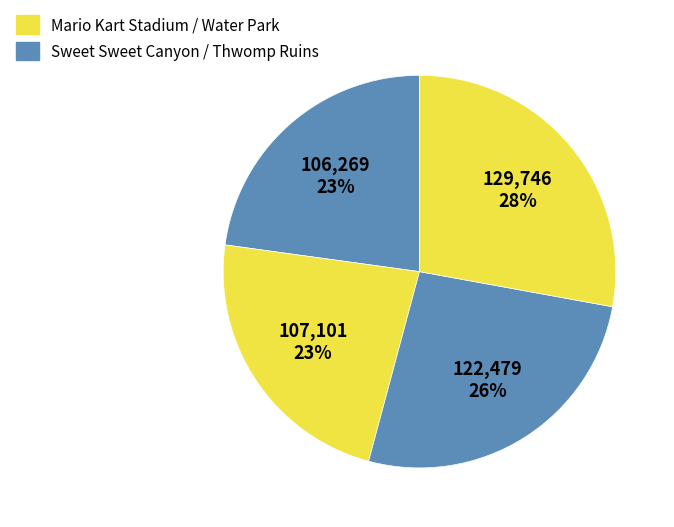

How many segments does this pie chart have?

4